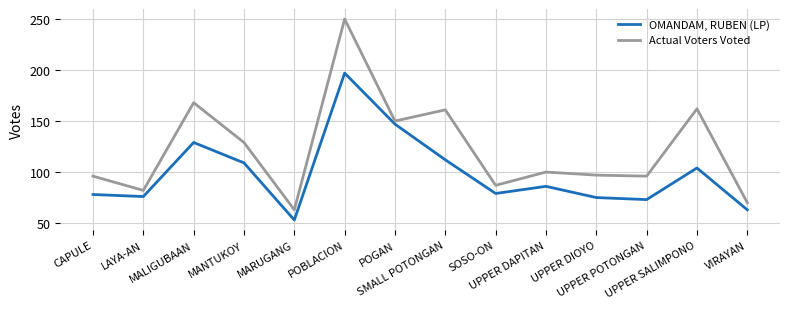

Is the value of Actual Voters Voted at POBLACION greater than the value of OMANDAM, RUBEN (LP) at UPPER SALIMPONO?

Yes